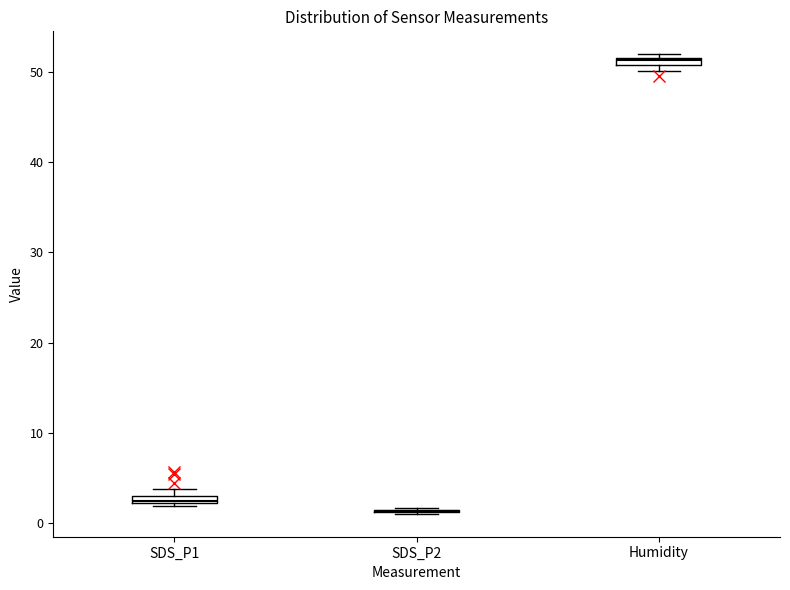

Where is the upper edge of the box for SDS_P1 on the y-axis? The values are not printed on the chart, so give them approximately, as read against the axis.

3